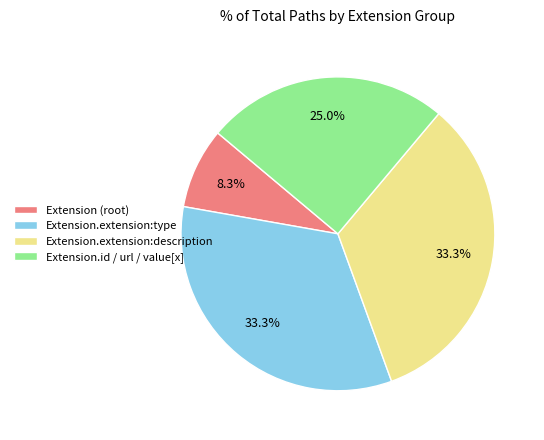

What percentage is NOT represented by Extension.extension:description?

66.7%